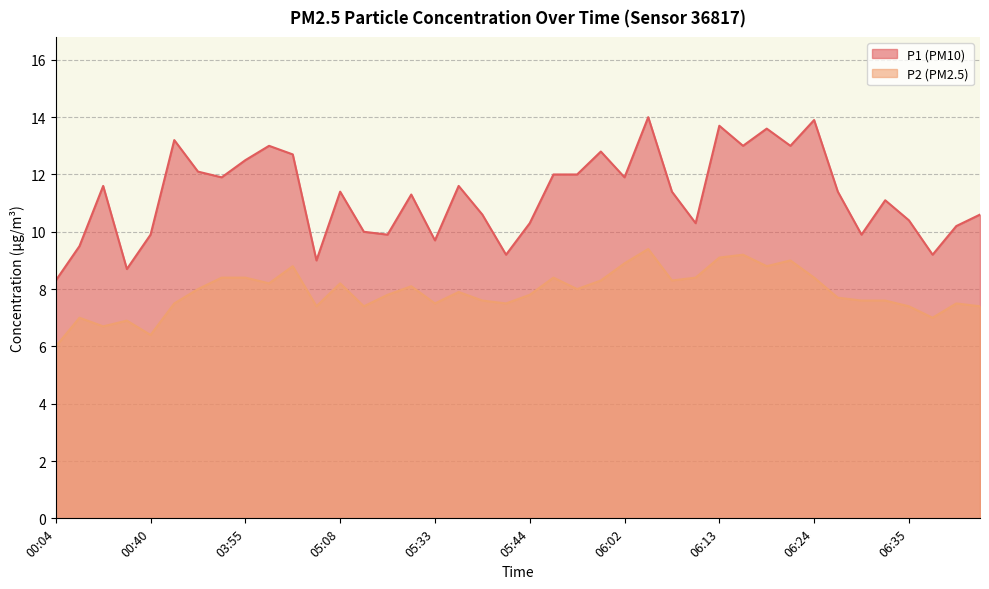

At which category does the chart reach its minimum across all series?

00:04